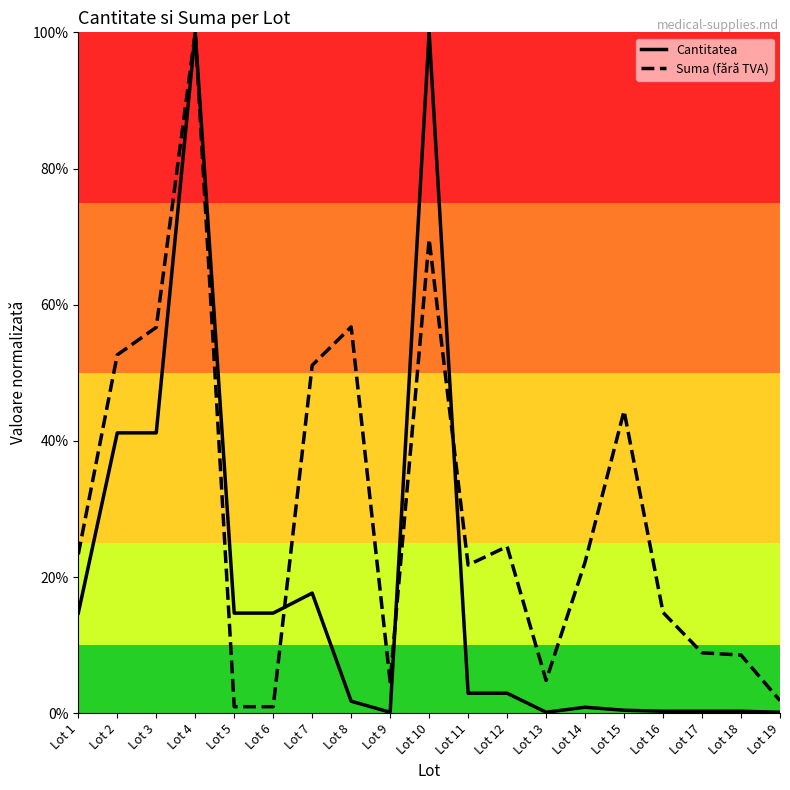

The value of Suma (fără TVA) at Lot 14 is 5.3. True or false?

False